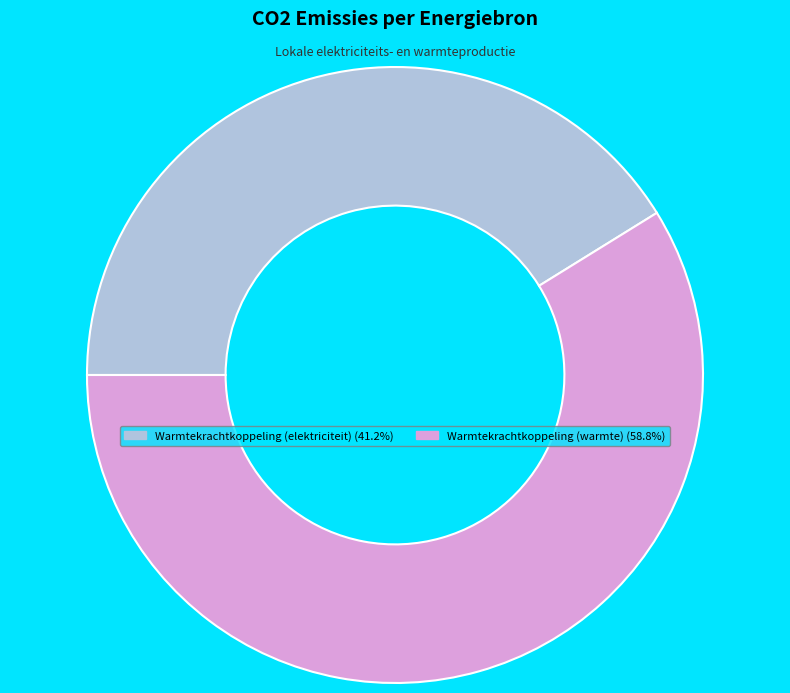

Does any single category account for the majority?

Yes